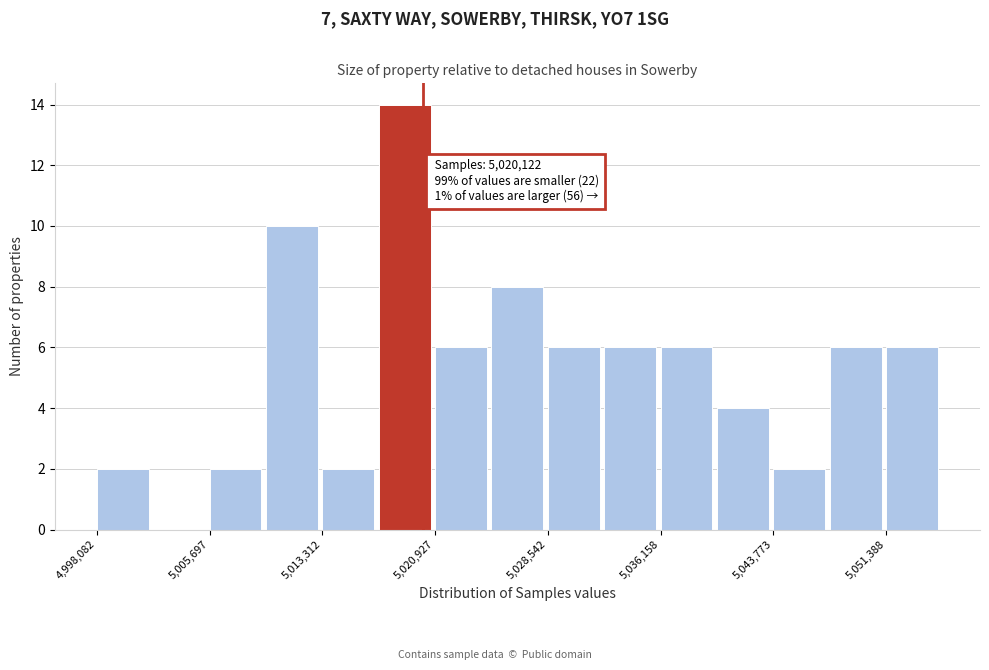

Around what value on the x-axis is the tallest bar? Give the approximate position of its centre, as read against the axis.

5019000